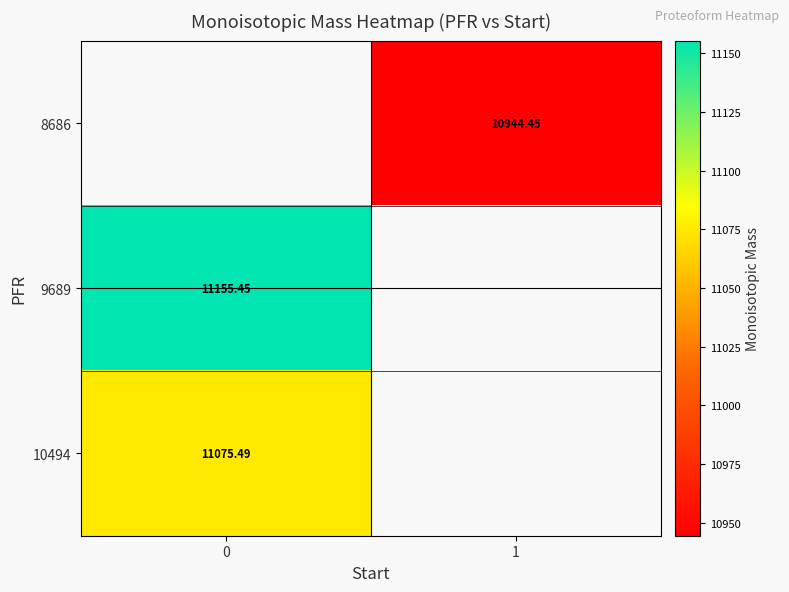

What is the approximate value of 9689 at 0?

11155.5